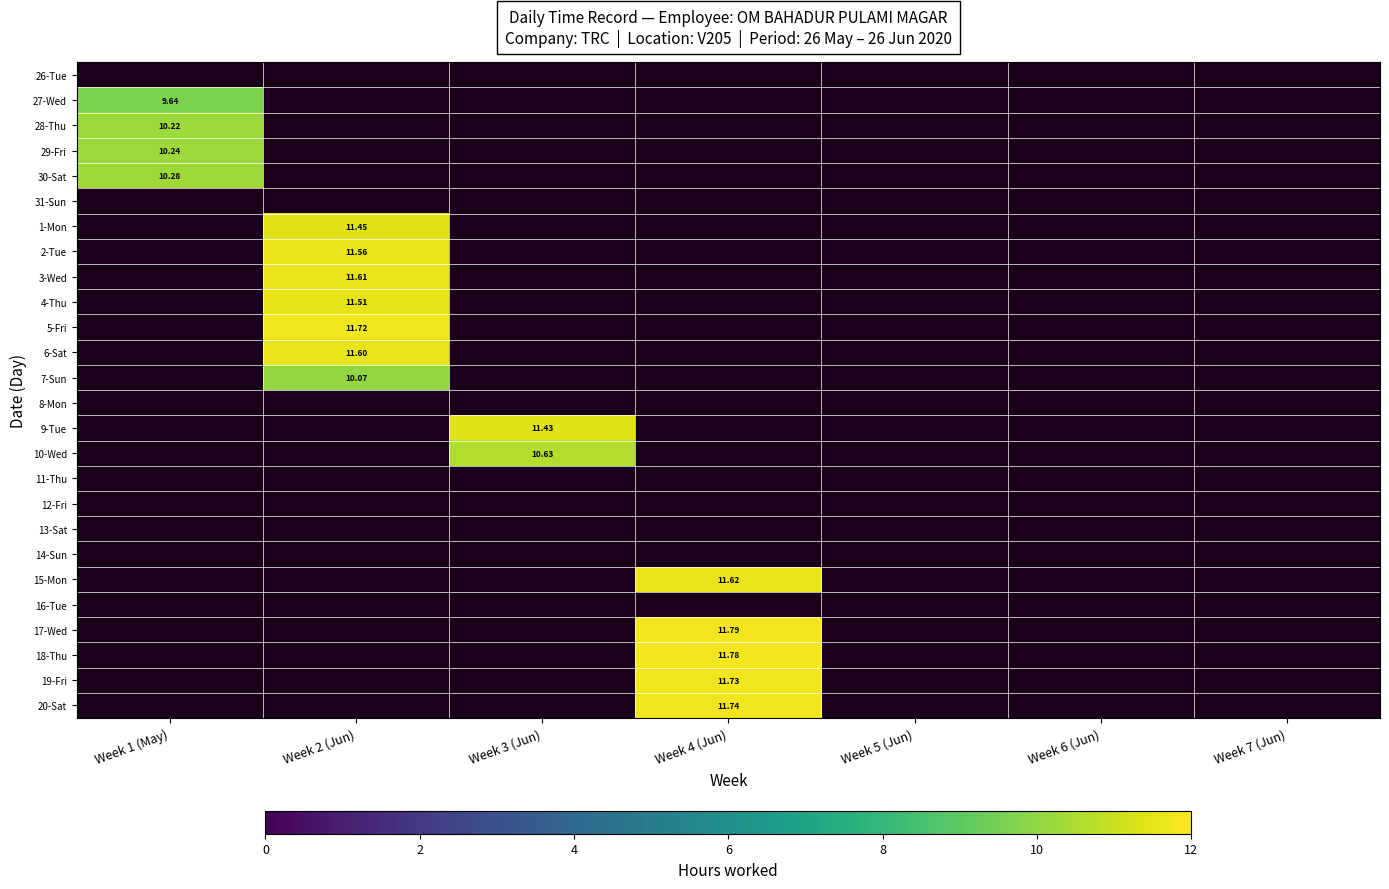

Rank the categories by 29-Fri value from lowest to highest.

Week 2 (Jun), Week 3 (Jun), Week 4 (Jun), Week 5 (Jun), Week 6 (Jun), Week 7 (Jun), Week 1 (May)